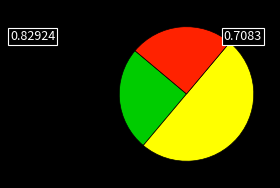

How many slices are in this pie chart?

3